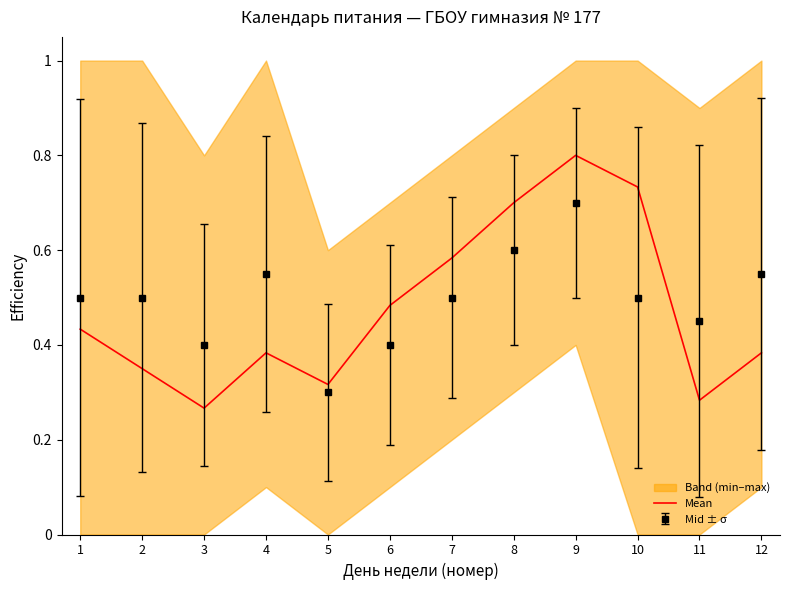

What is the minimum value shown in the chart?

0.3